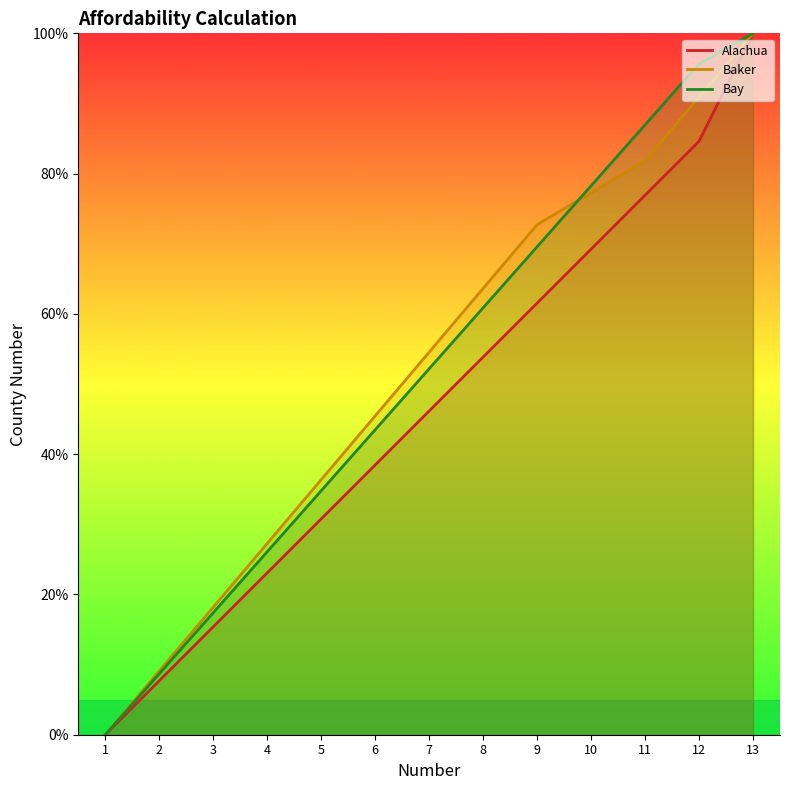

Is the value of Alachua at 1 greater than the value of Bay at 12?

No